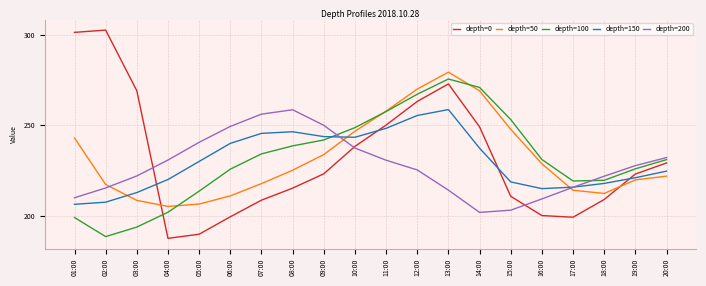

What is the average value of the depth=100 series?

231.8